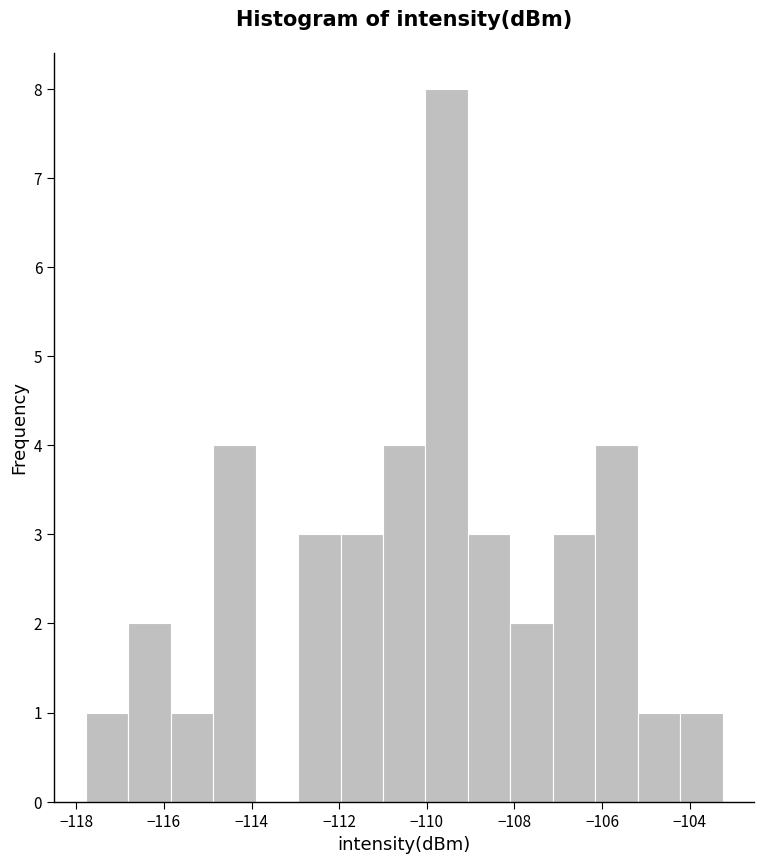

Which range on the x-axis has the tallest bar?

-110.0 to -109.0